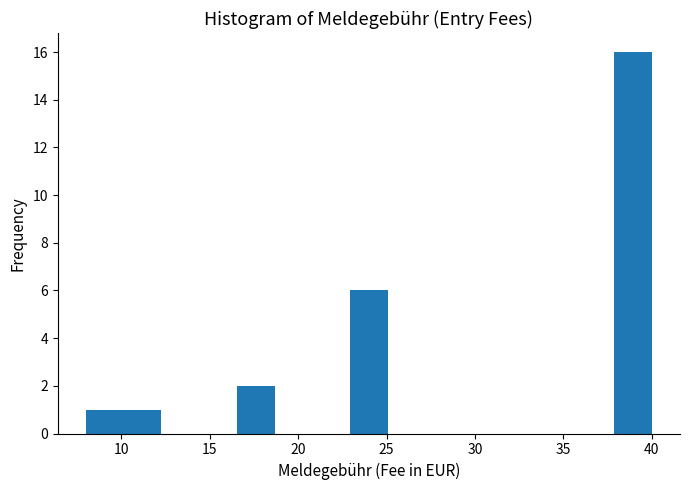

Over which range of the x-axis is the bar tallest?

38.0 to 40.0